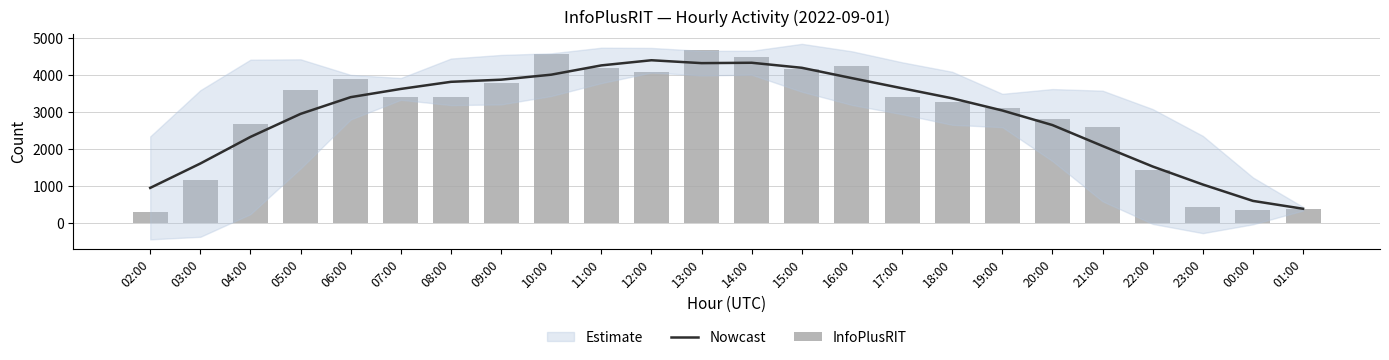

At which category does the chart reach its peak across all series?

13:00